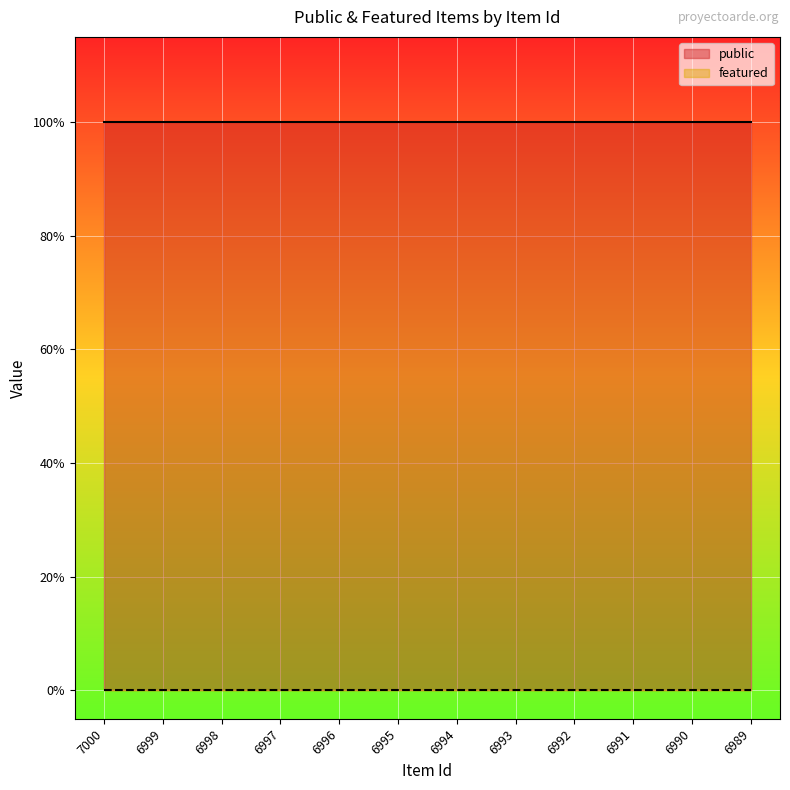

Which series changed the most between 6991 and 6990?

public